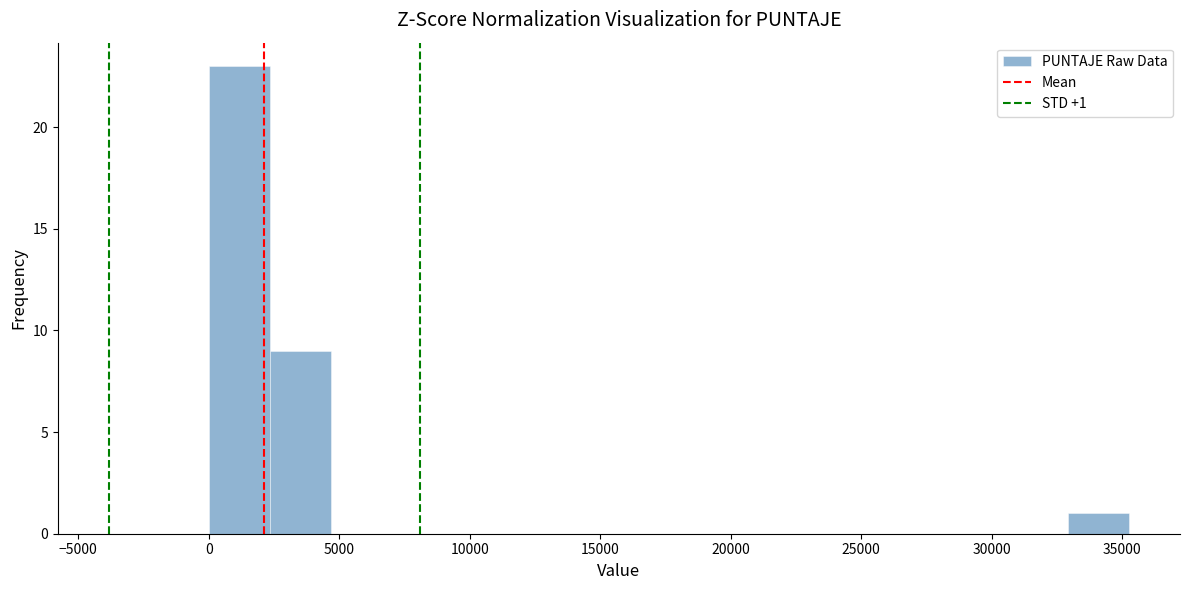

Which range on the x-axis has the tallest bar?

0 to 2500